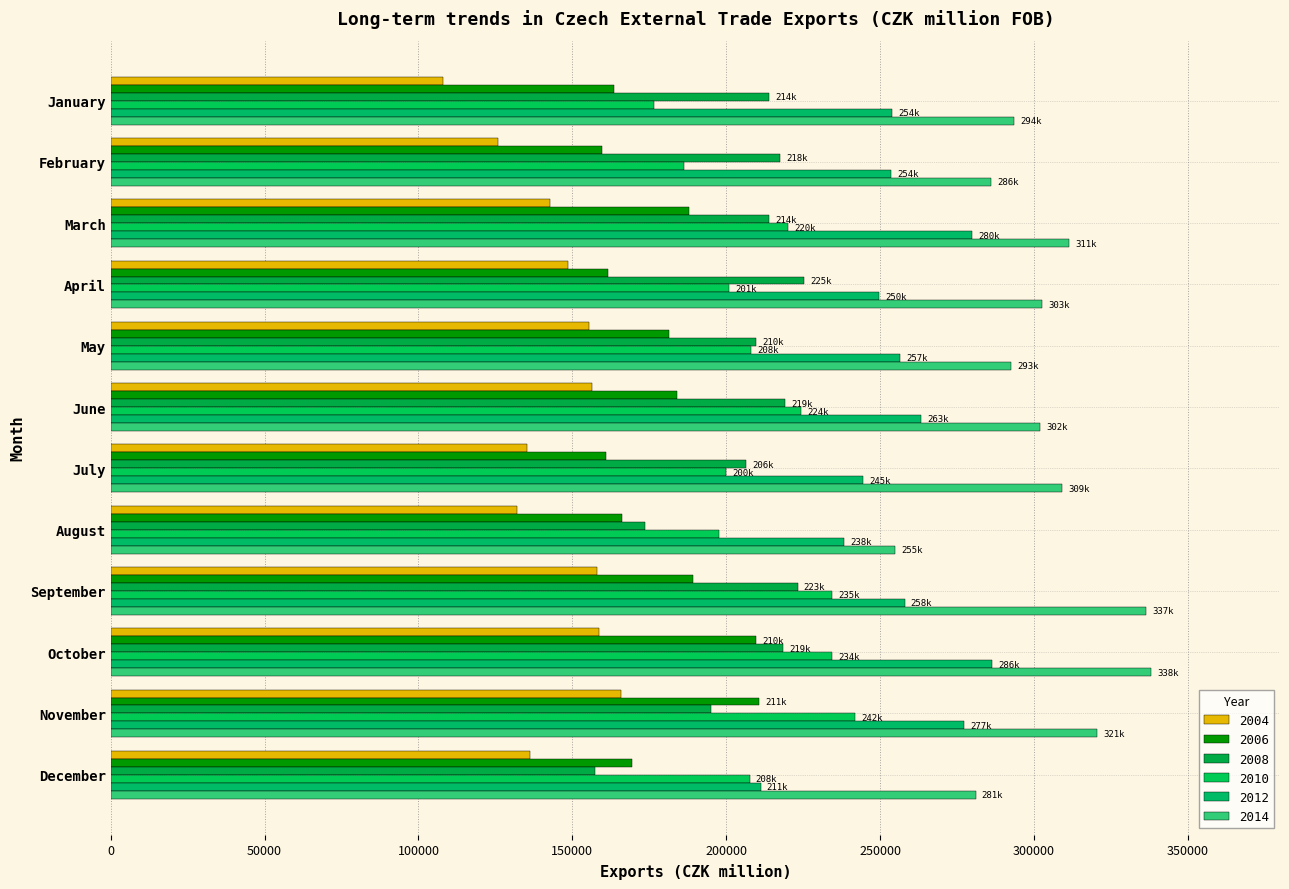

How many distinct data groups are displayed?

6